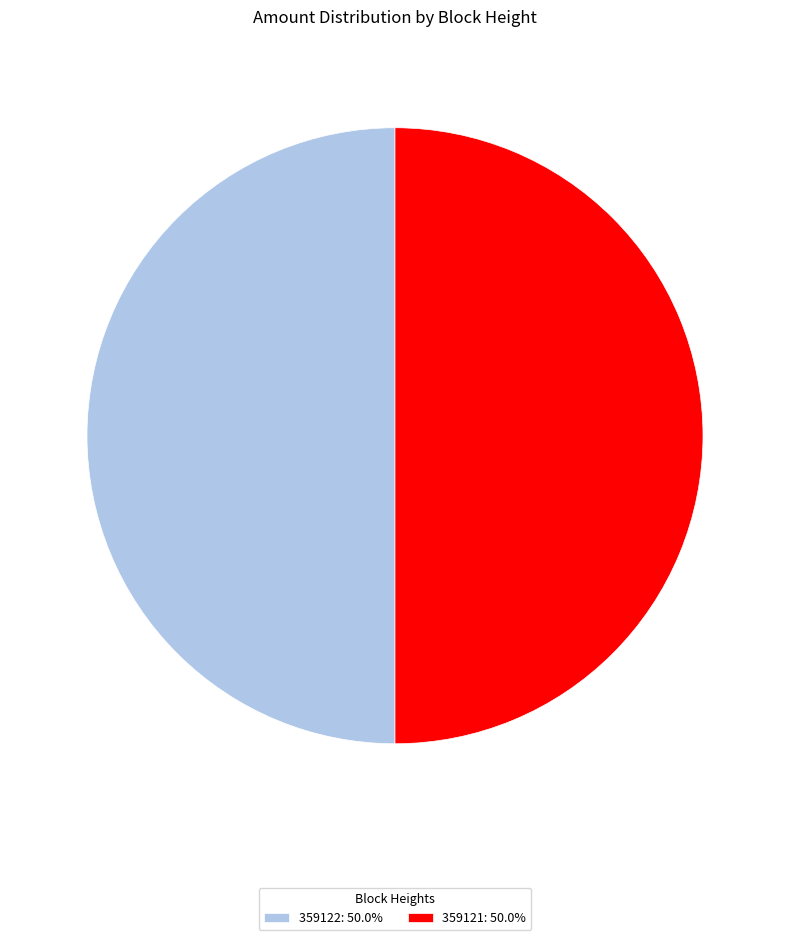

What is the ratio of the value at 359121: 50.0% to the value at 359122: 50.0%?

1.0